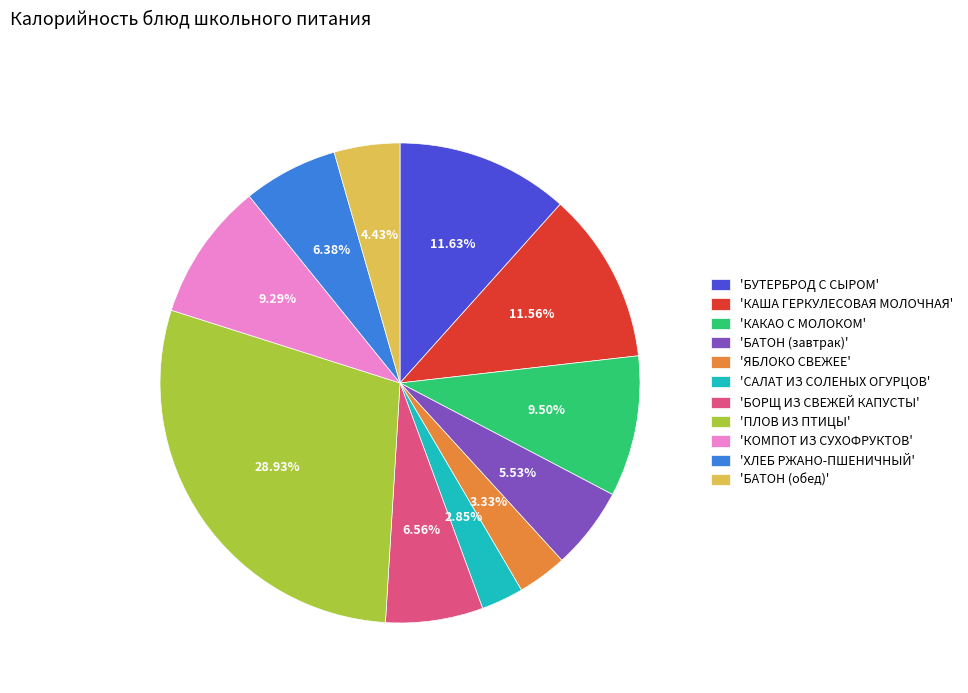

Combined, do 'КАКАО С МОЛОКОМ' and 'САЛАТ ИЗ СОЛЕНЫХ ОГУРЦОВ' account for over 50%?

No